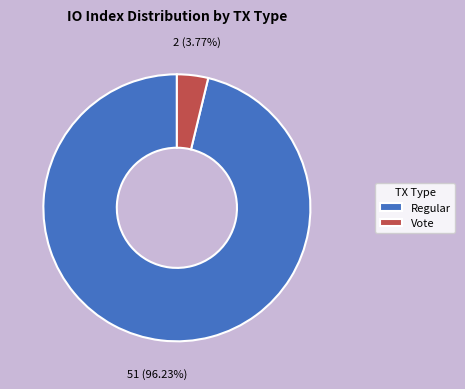

To the nearest percent, what is the difference between the largest and smallest slice percentages?

92%